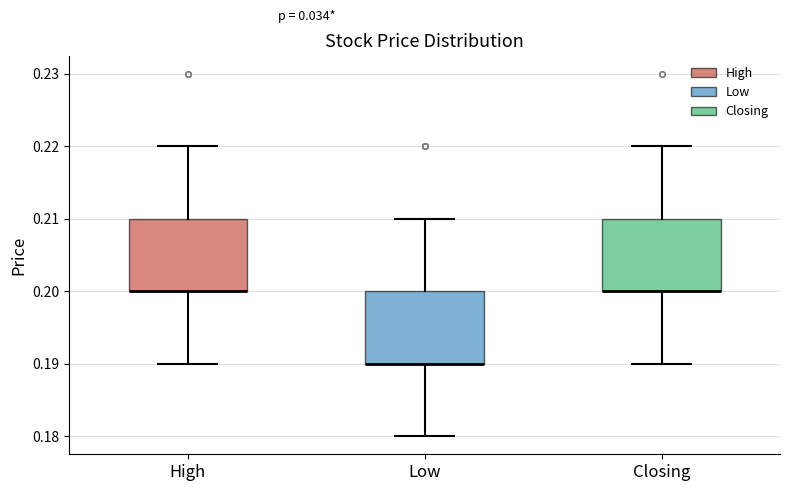

Reading left to right, read every box against the y-axis: the position of its median line, the range the box covers, and the ends of its whiskers. The values are not printed on the chart, so give them approximately, as read against the axis.

High: median 0.20 (drawn on the box's lower edge), box 0.20 to 0.21, whiskers 0.19 to 0.22
Low: median 0.19 (drawn on the box's lower edge), box 0.19 to 0.20, whiskers 0.18 to 0.21
Closing: median 0.20 (drawn on the box's lower edge), box 0.20 to 0.21, whiskers 0.19 to 0.22